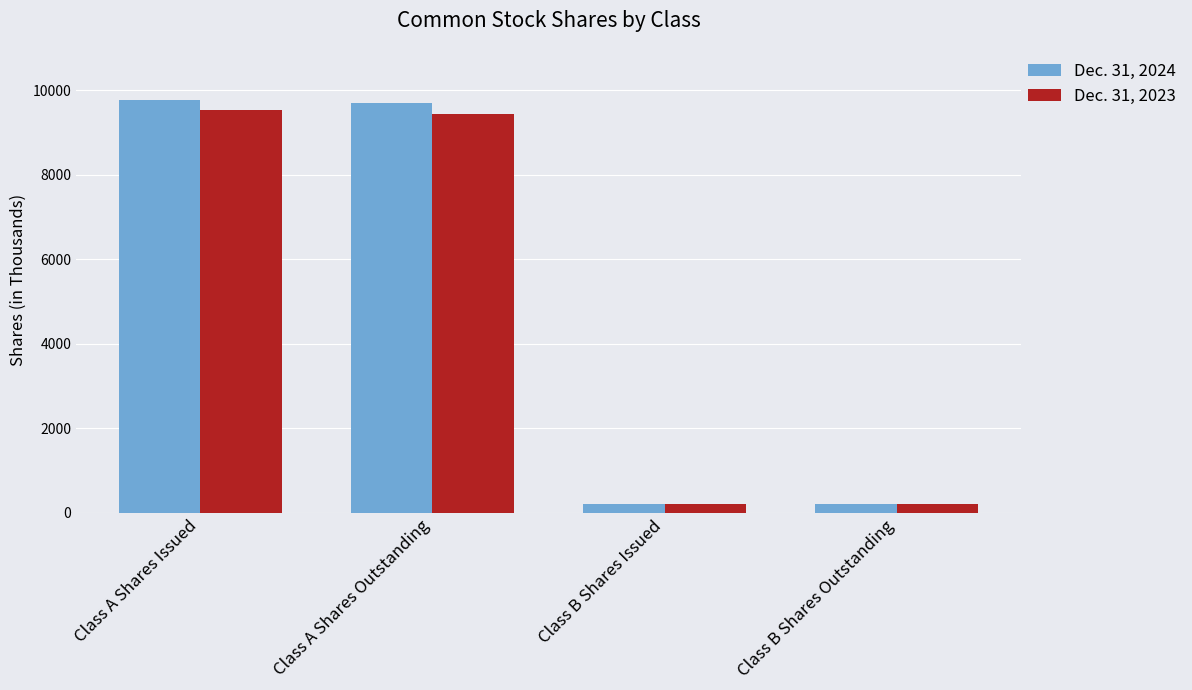

What is the difference between the maximum and minimum values in the Dec. 31, 2024 series?

9554